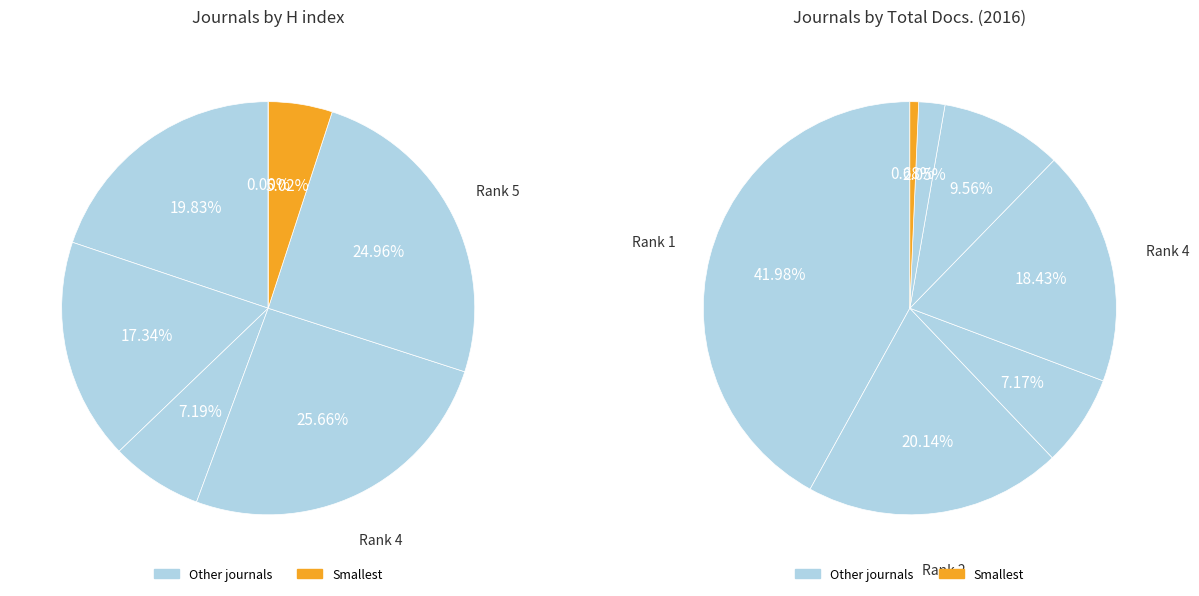

Which slice is the smallest?

Rank 7